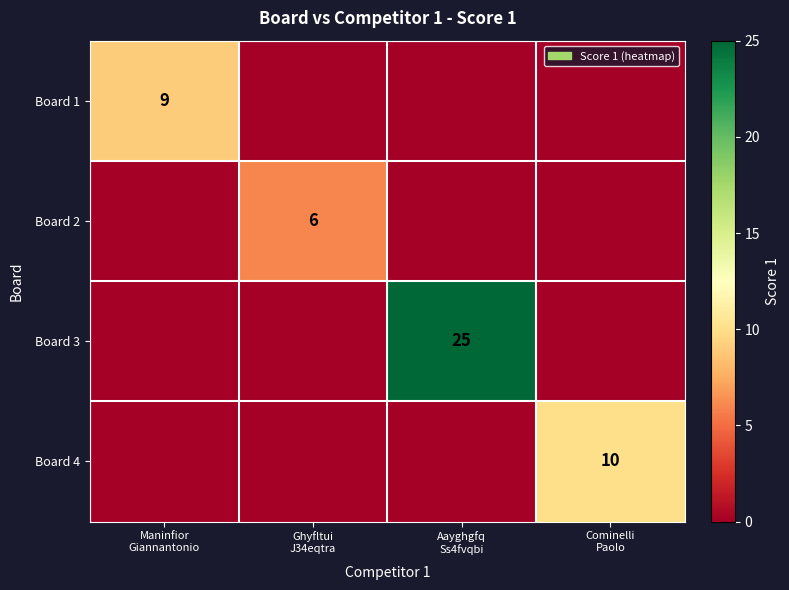

What is the total value across all series at Cominelli
Paolo?

10